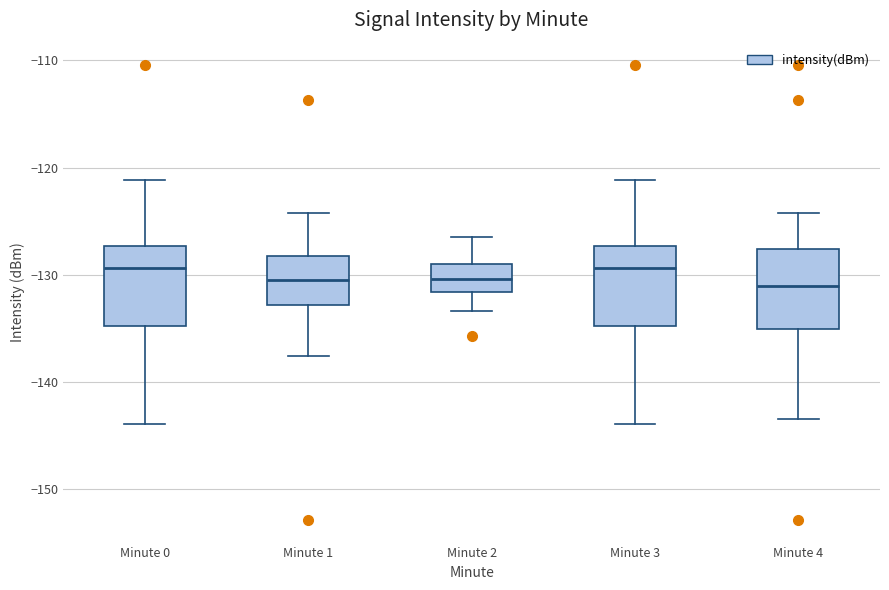

Reading left to right, read every box against the y-axis: the position of its median line, the range the box covers, and the ends of its whiskers. The values are not printed on the chart, so give them approximately, as read against the axis.

Minute 0: median -129, box -135 to -127, whiskers -144 to -121
Minute 1: median -130, box -133 to -128, whiskers -138 to -124
Minute 2: median -130, box -132 to -129, whiskers -133 to -126
Minute 3: median -129, box -135 to -127, whiskers -144 to -121
Minute 4: median -131, box -135 to -128, whiskers -143 to -124